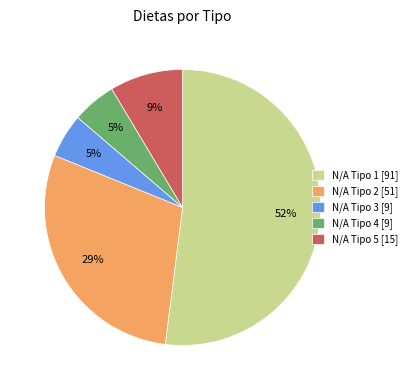

The N/A Tipo 3 [9] slice represents 5% of the pie. True or false?

True